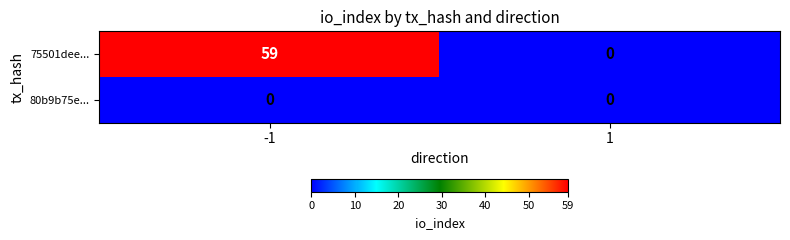

Which series has the largest total across all categories?

75501dee...